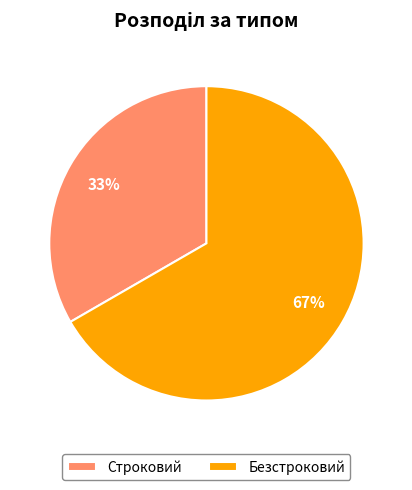

Does any single category account for the majority?

Yes